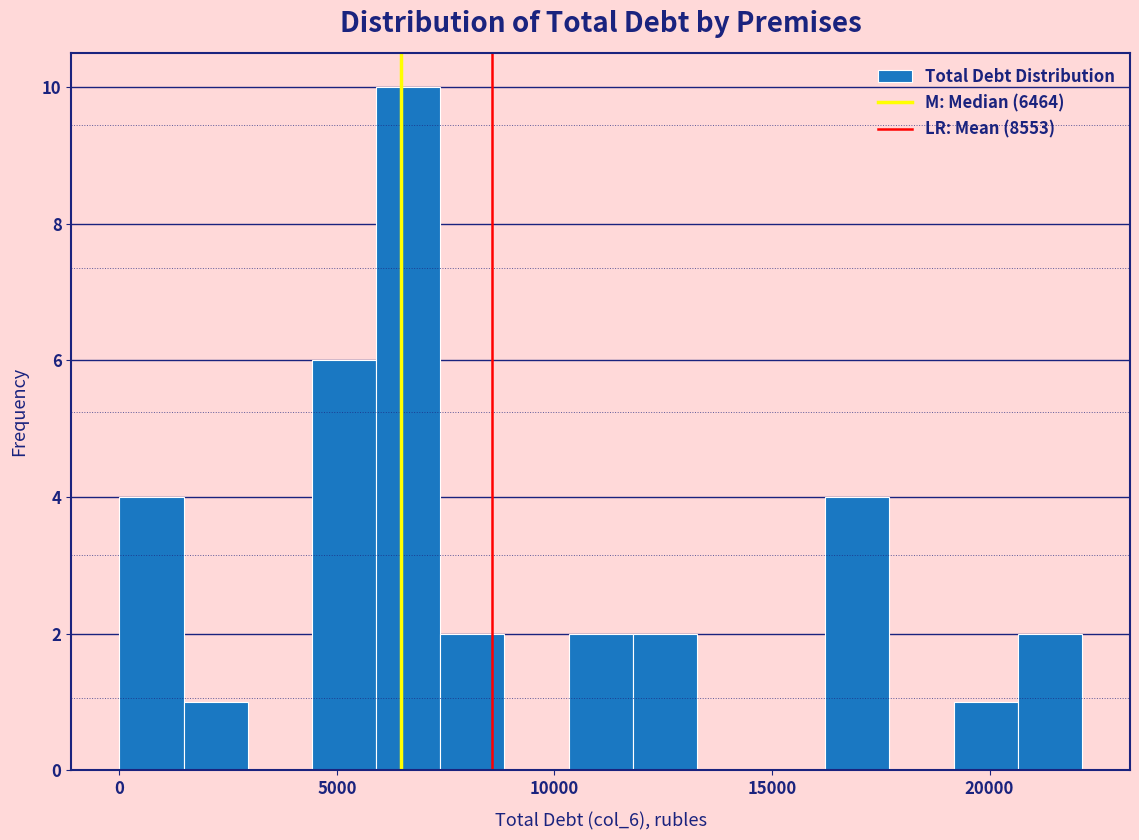

Read against the x-axis, roughly where is the centre of the tallest bar?

6500